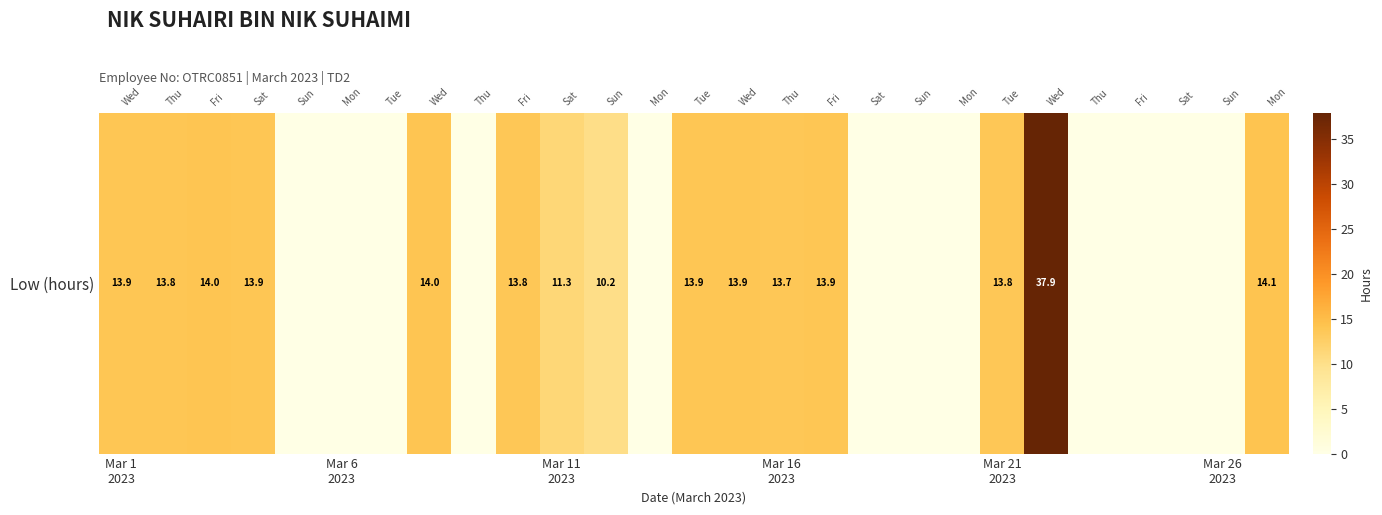

True or false: the data shows 19.5 at 12.

False